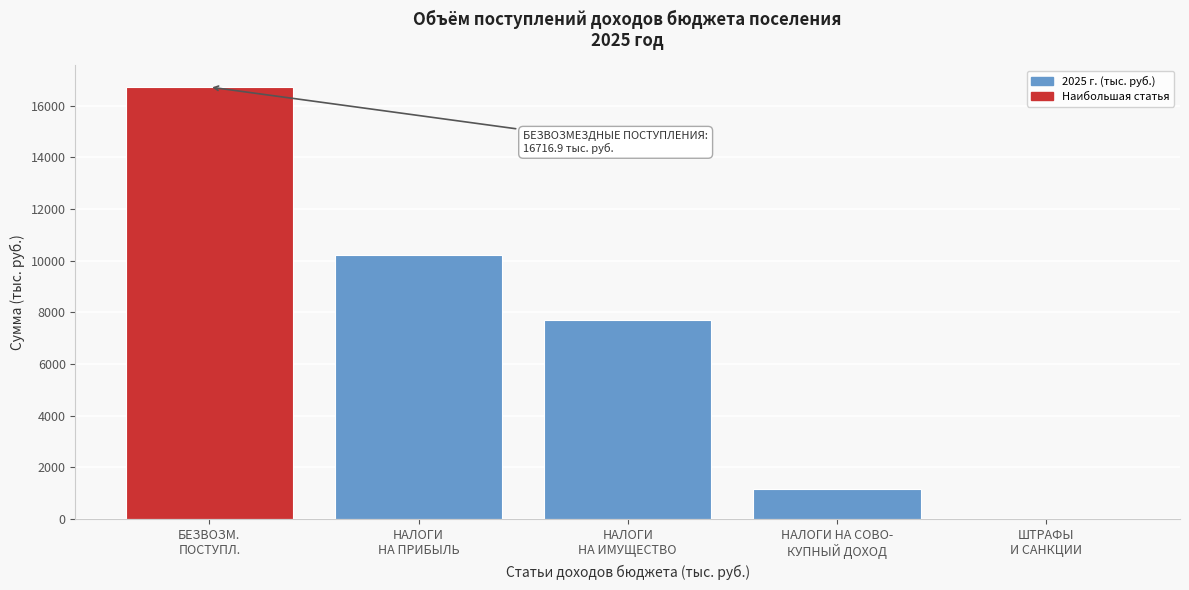

What is the greatest value displayed?

16716.9